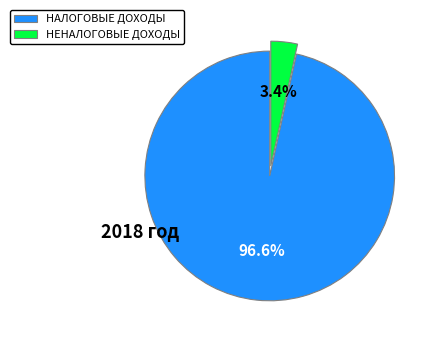

To the nearest percent, what percentage of the pie is НЕНАЛОГОВЫЕ ДОХОДЫ?

3%